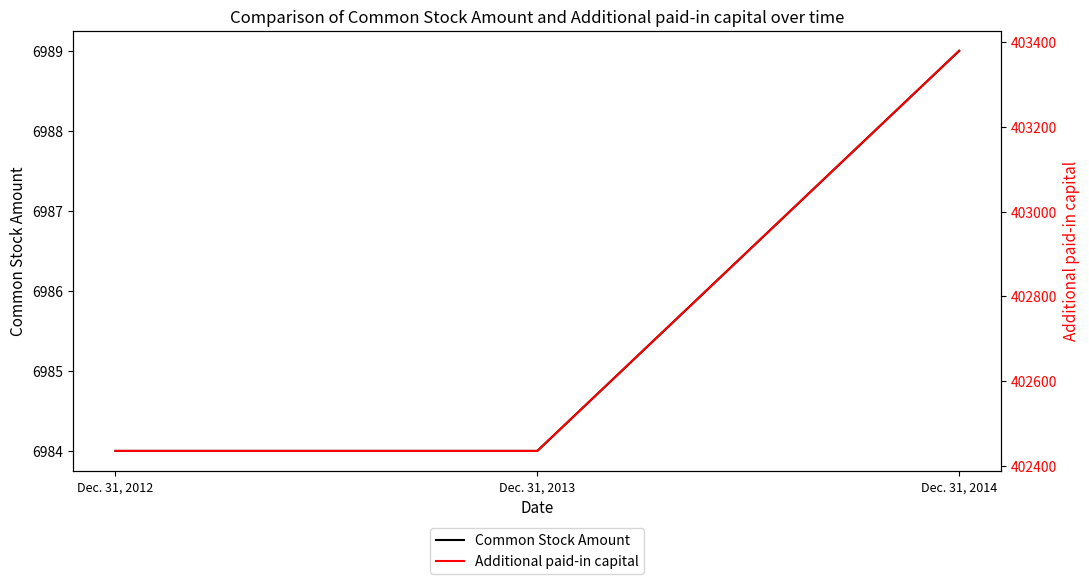

How many distinct data groups are displayed?

2